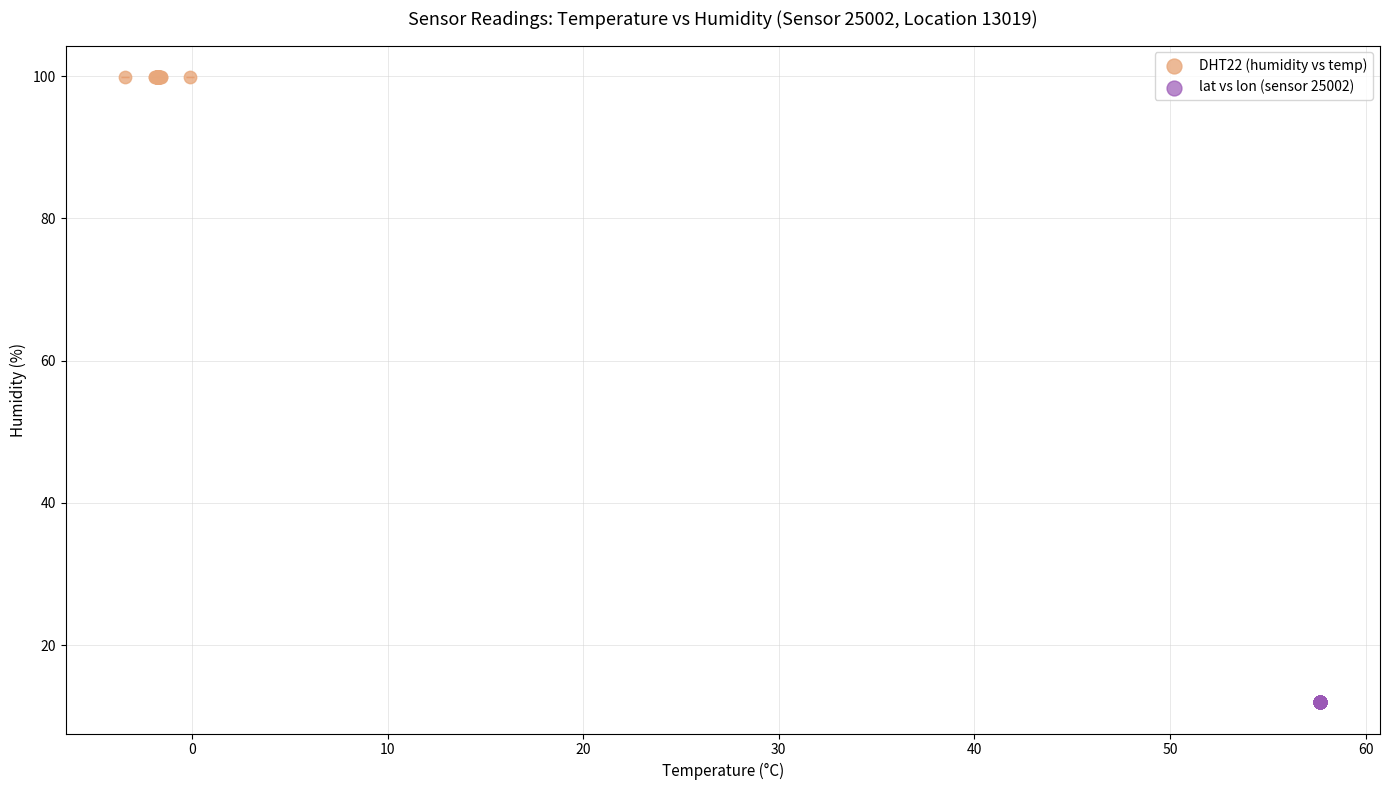

Which series contains the lowest Y value?

lat vs lon (sensor 25002)